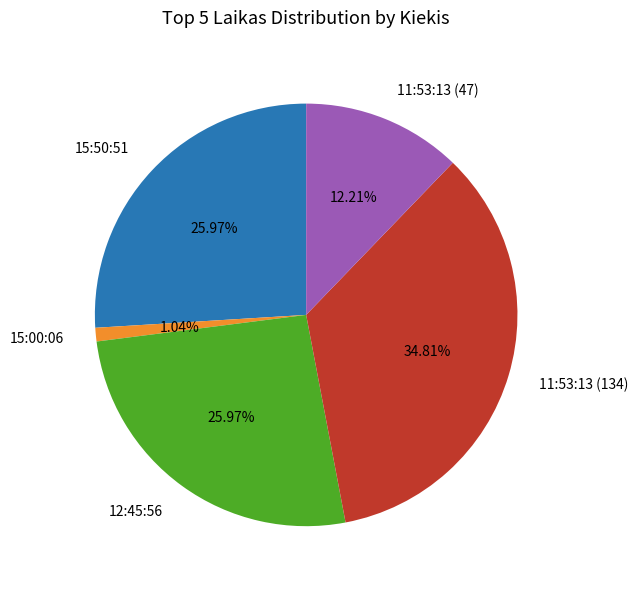

To the nearest percent, what percentage of the pie is 11:53:13 (134)?

35%